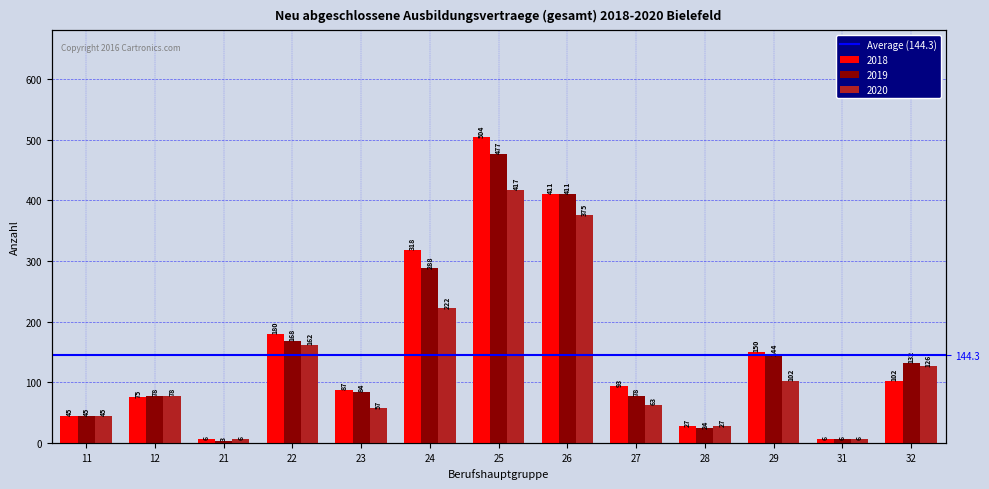

What is the maximum value shown in the chart?

504